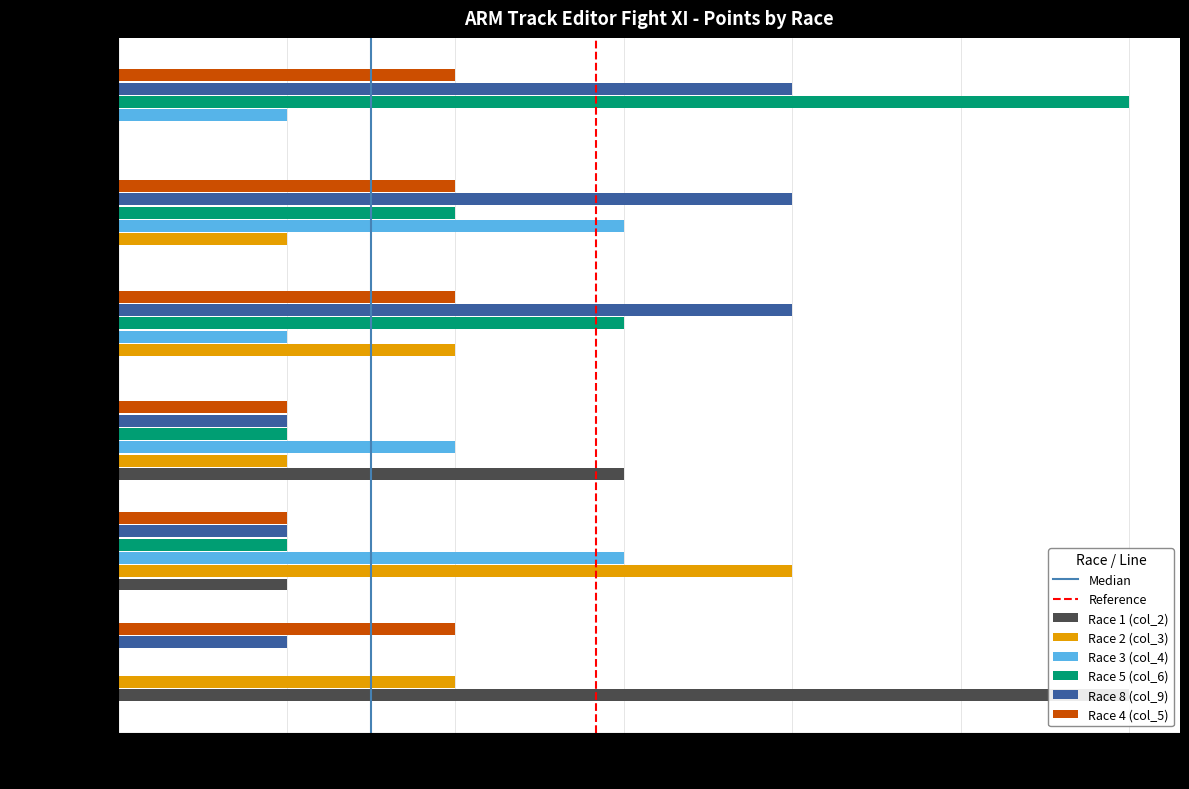

What is the value of the Race 1 (col_2) bar at the 2nd from the left?

1